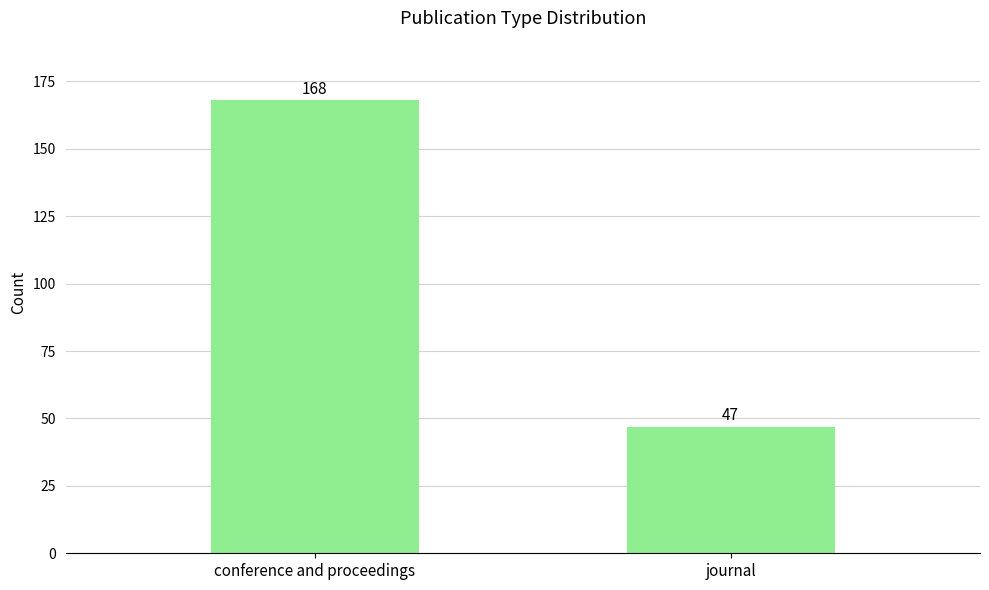

Approximately how many times larger is the value at journal compared to conference and proceedings?

0.3